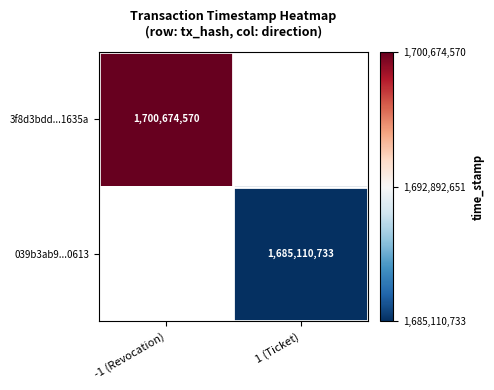

True or false: 039b3ab9...0613 has a value of 2798016797 at 1 (Ticket).

False